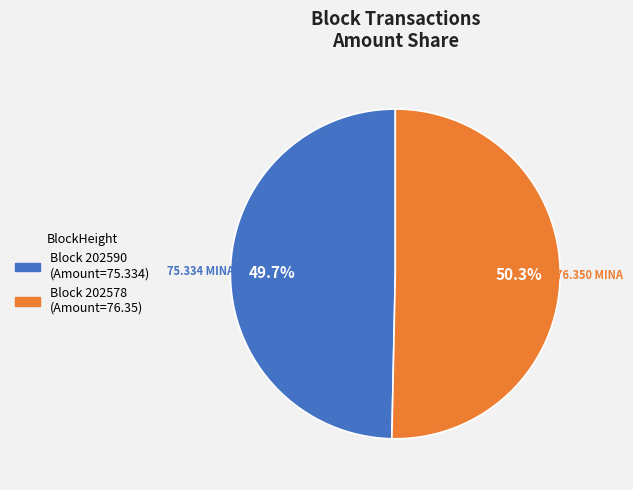

Is there a majority slice in this chart?

Yes